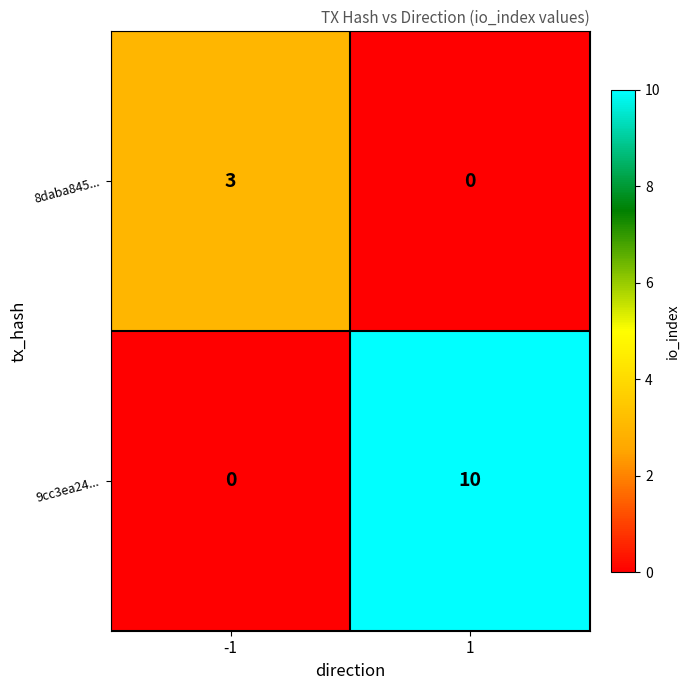

Is it true that 9cc3ea24... equals 0 at -1?

True